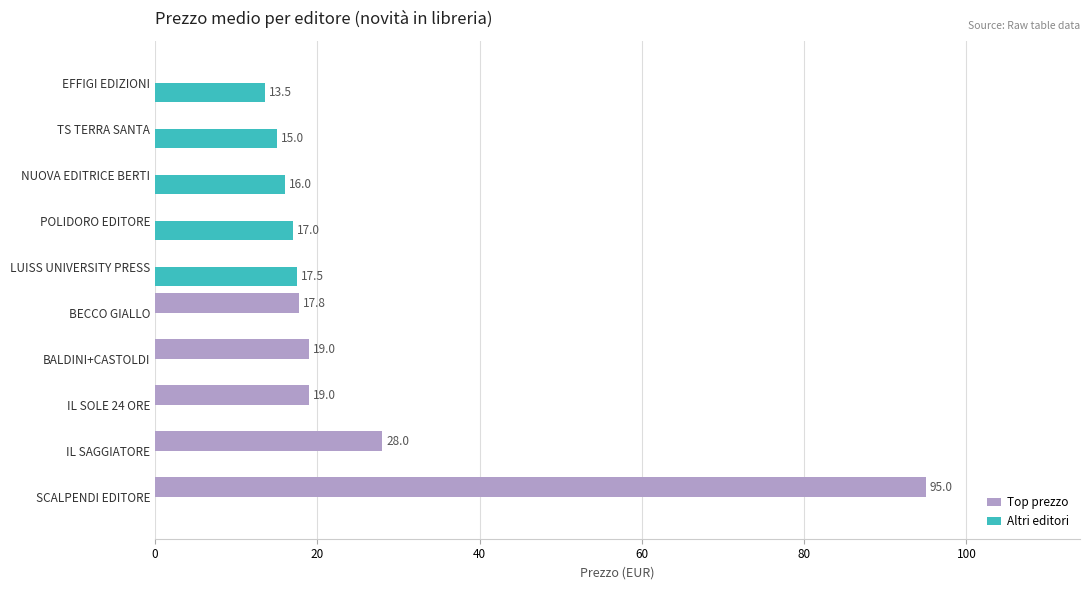

Between BECCO GIALLO and POLIDORO EDITORE, which series saw the biggest shift?

Top prezzo